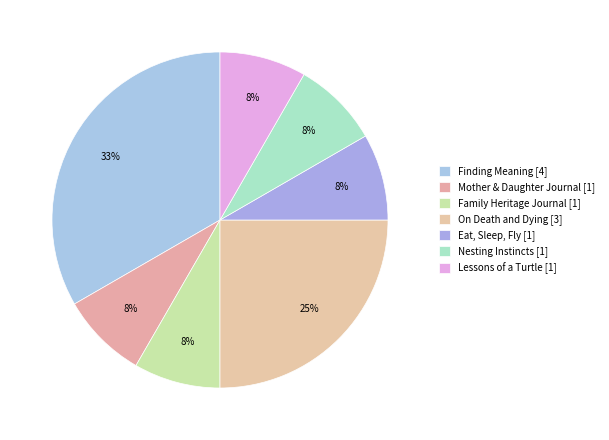

What is the ratio of the value at Mother & Daughter Journal [1] to the value at Finding Meaning [4]?

0.2